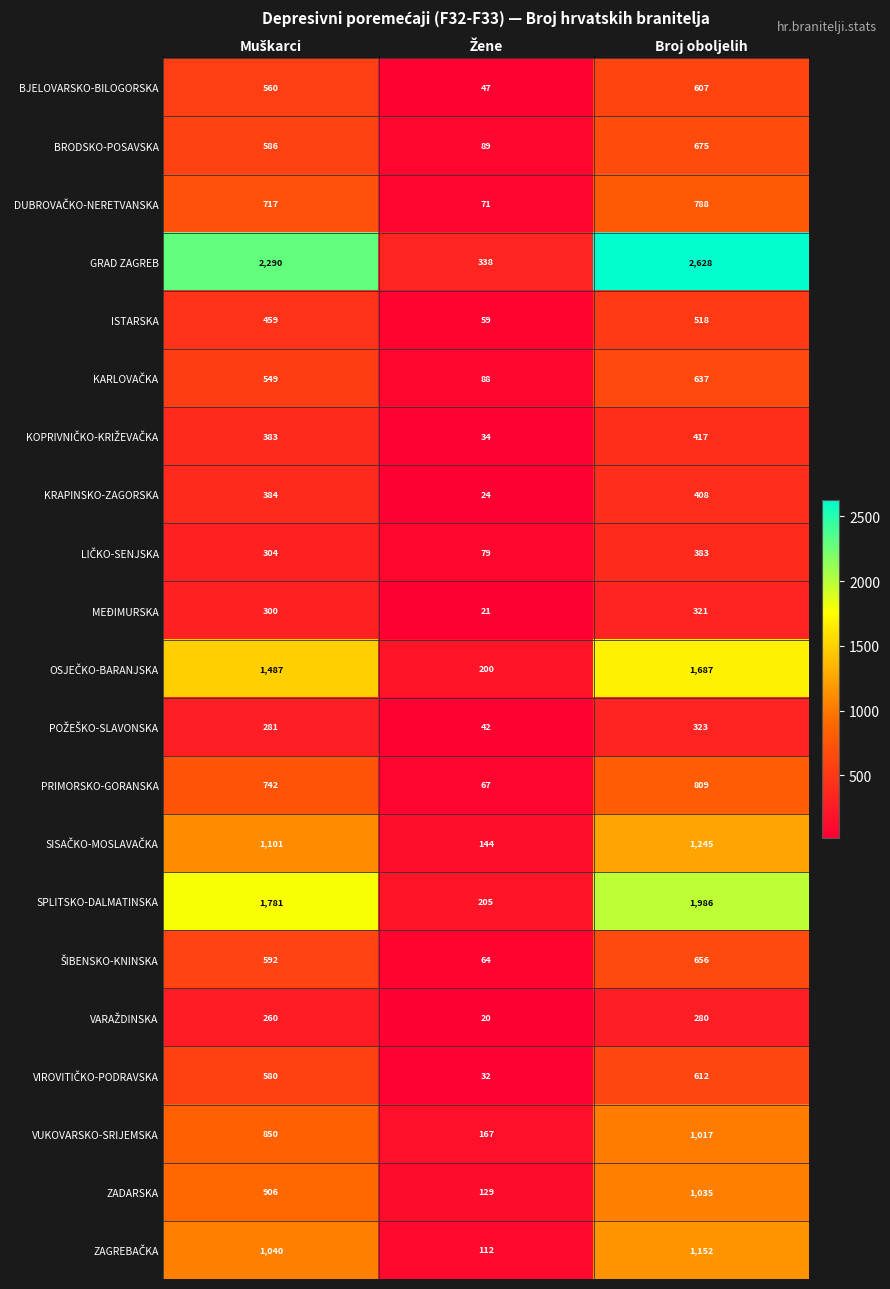

What is the difference between the second highest and minimum values in the GRAD ZAGREB series?

1952